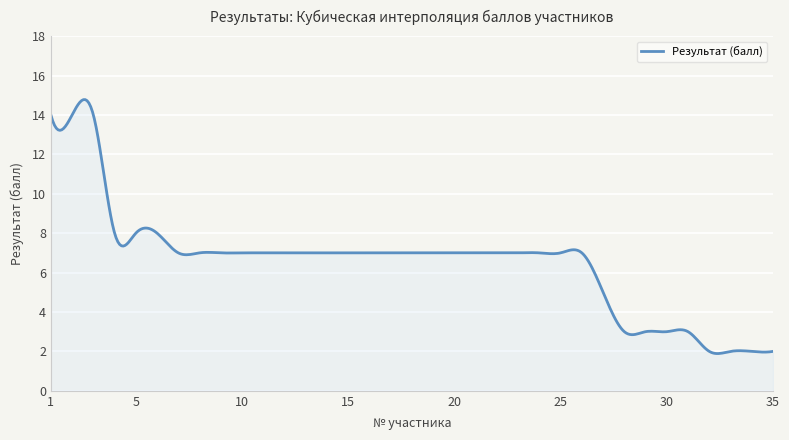

What is the greatest value displayed?

14.8